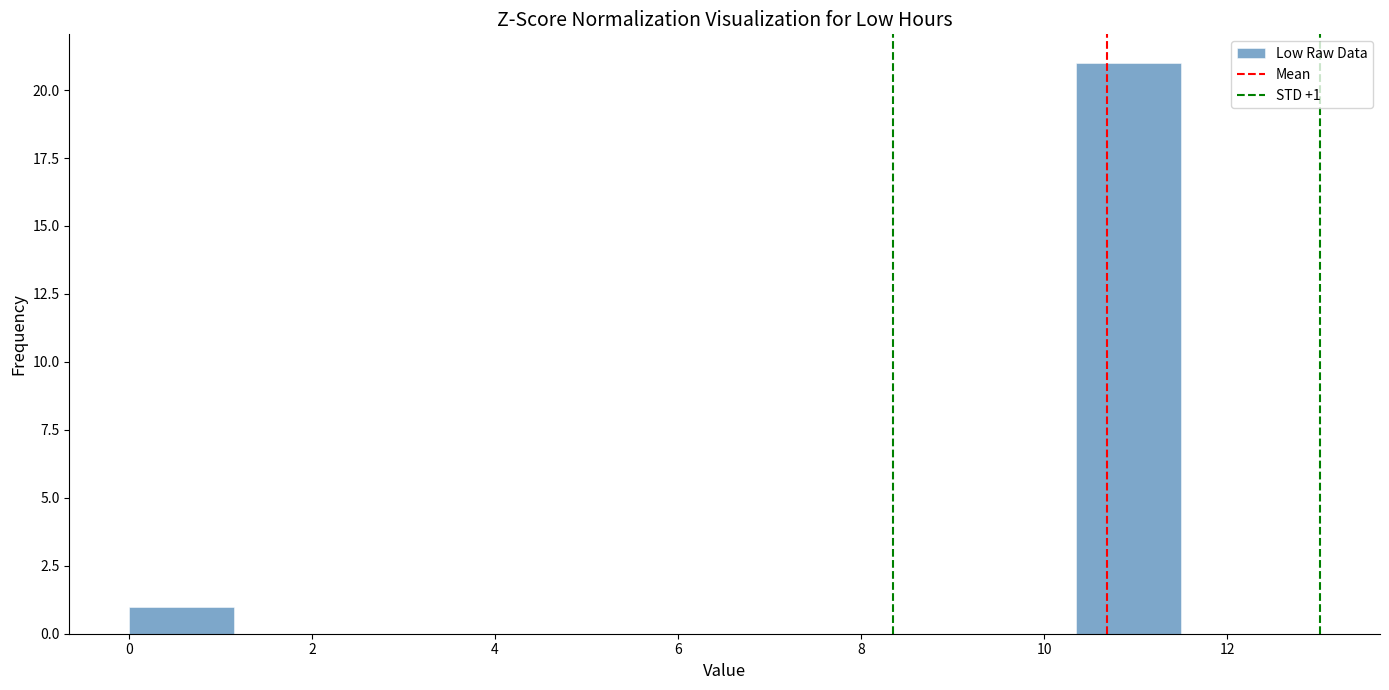

Over which range of the x-axis is the bar tallest?

10.35 to 11.50